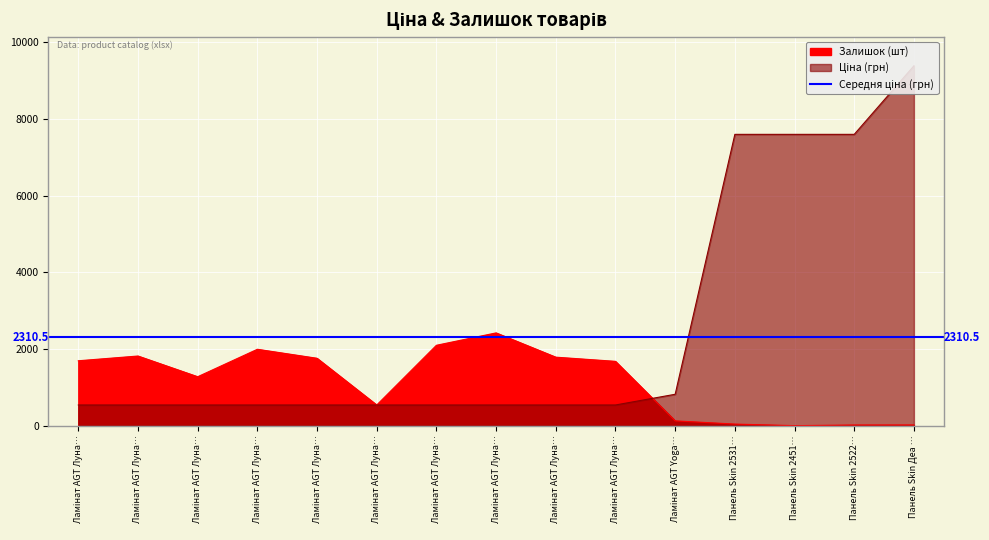

What is the label of the 1st point from the right?

Панель Skin Деа …